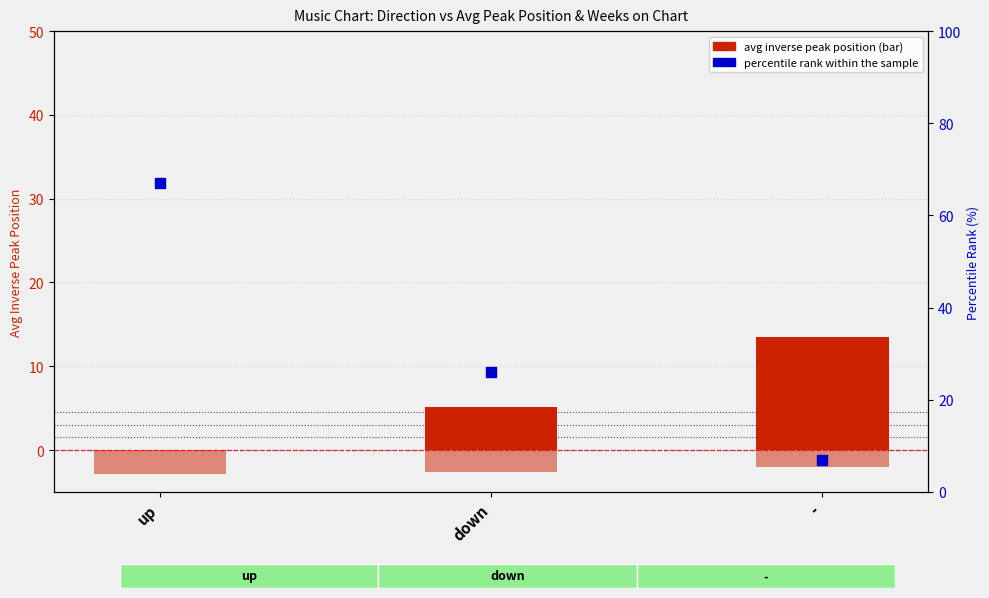

Which series reaches the minimum Y coordinate?

avg inverse peak pos